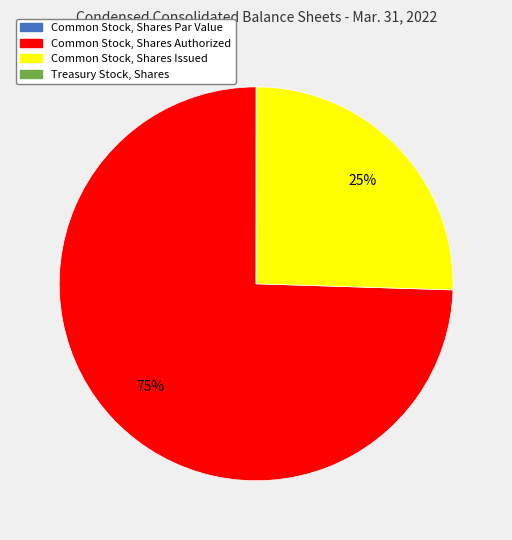

Which slice represents more than half of the pie?

Common Stock, Shares Authorized